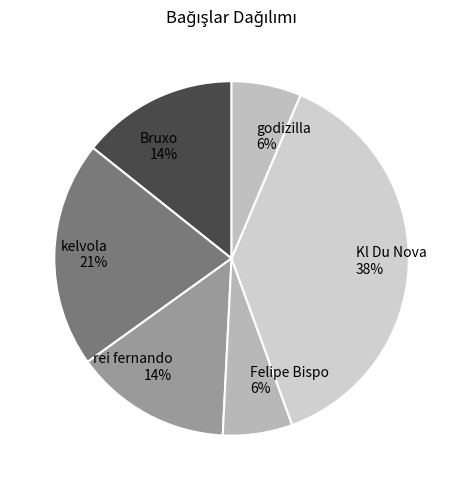

Do godizilla and rei fernando together represent more than half of the pie?

No